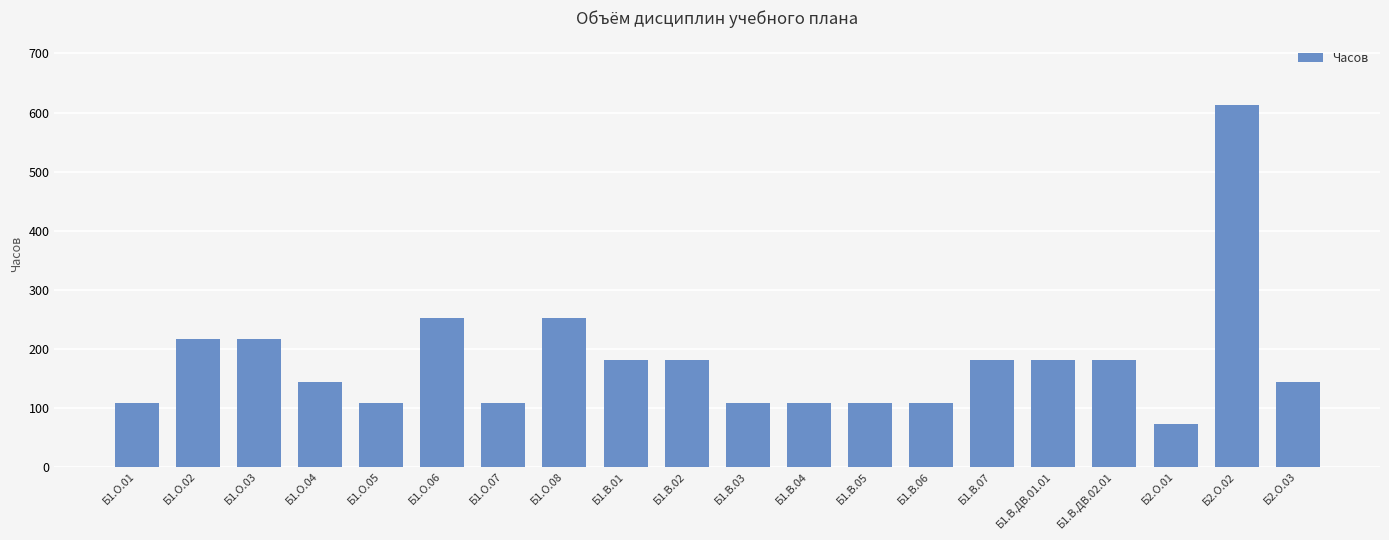

Reading right to left, transcribe all the data shown in this chart.

Б2.О.03=144	Б2.О.02=612	Б2.О.01=72	Б1.В.ДВ.02.01=180	Б1.В.ДВ.01.01=180	Б1.В.07=180	Б1.В.06=108	Б1.В.05=108	Б1.В.04=108	Б1.В.03=108	Б1.В.02=180	Б1.В.01=180	Б1.О.08=252	Б1.О.07=108	Б1.О.06=252	Б1.О.05=108	Б1.О.04=144	Б1.О.03=216	Б1.О.02=216	Б1.О.01=108